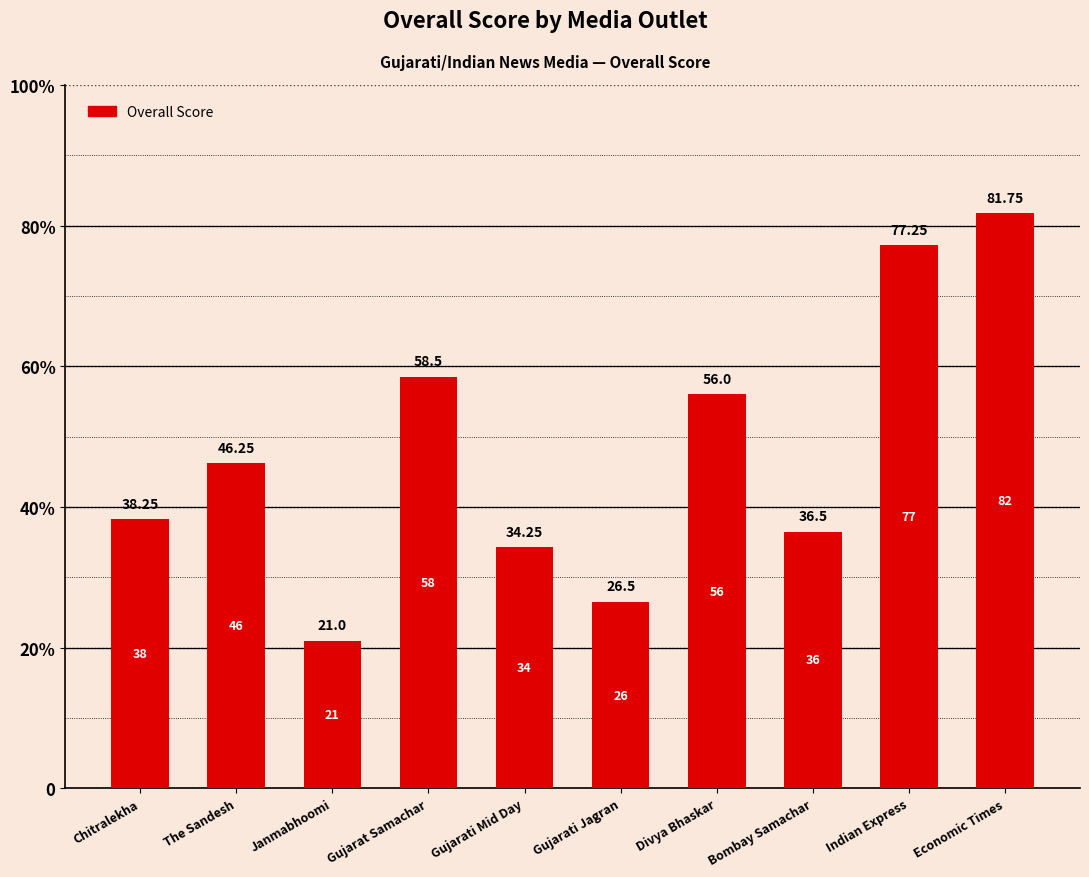

What is the difference between the maximum and minimum values?

60.8